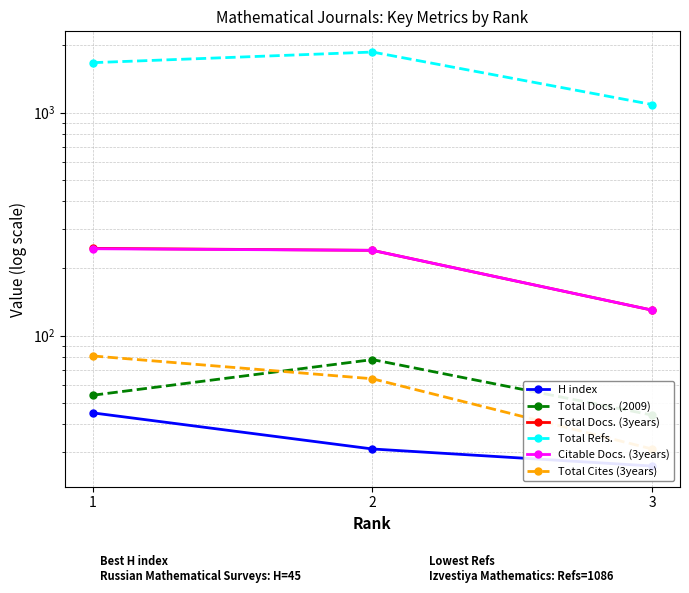

True or false: Total Refs. has a value of 637 at 3.

False